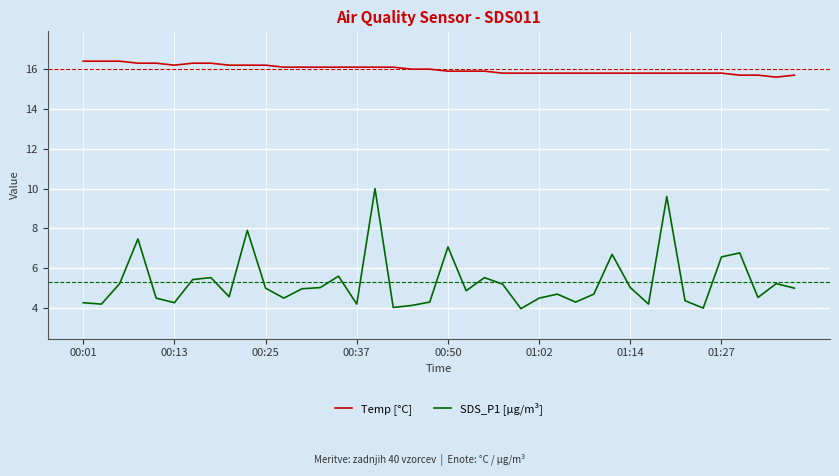

True or false: SDS_P1 [µg/m³] and Temp [°C] intersect in this chart.

False